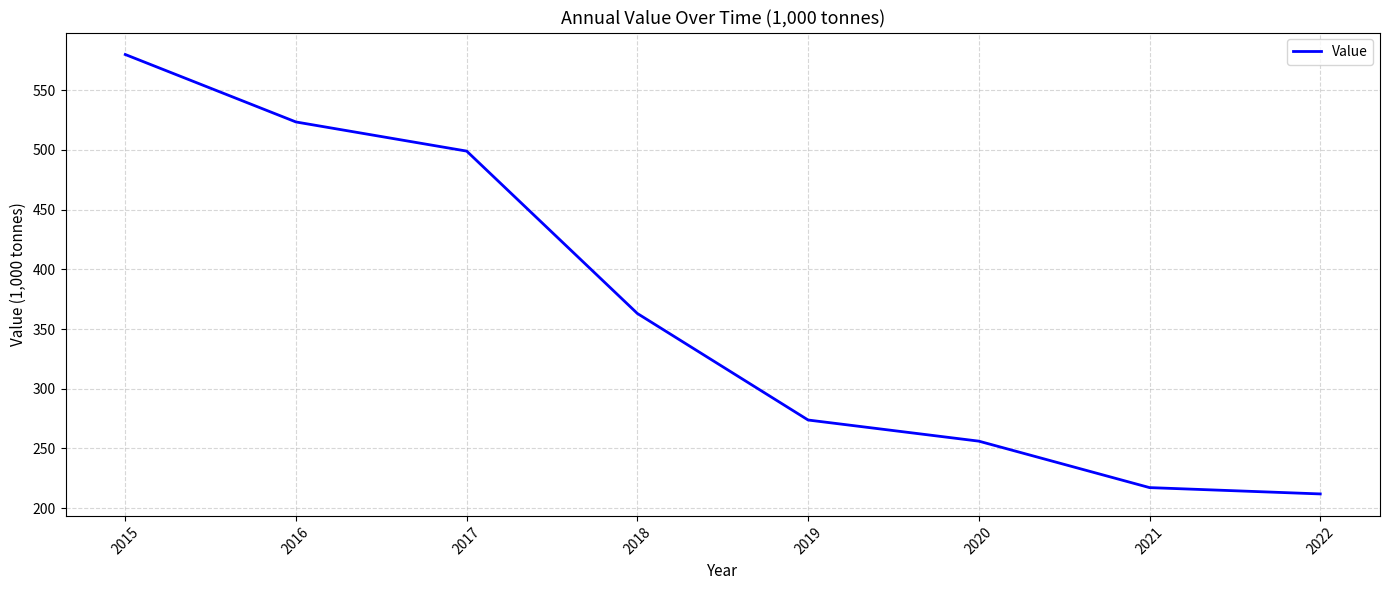

Reading left to right, extract all data points from this chart.

579.9	523.4	499.0	363.0	273.8	256.1	217.2	211.9